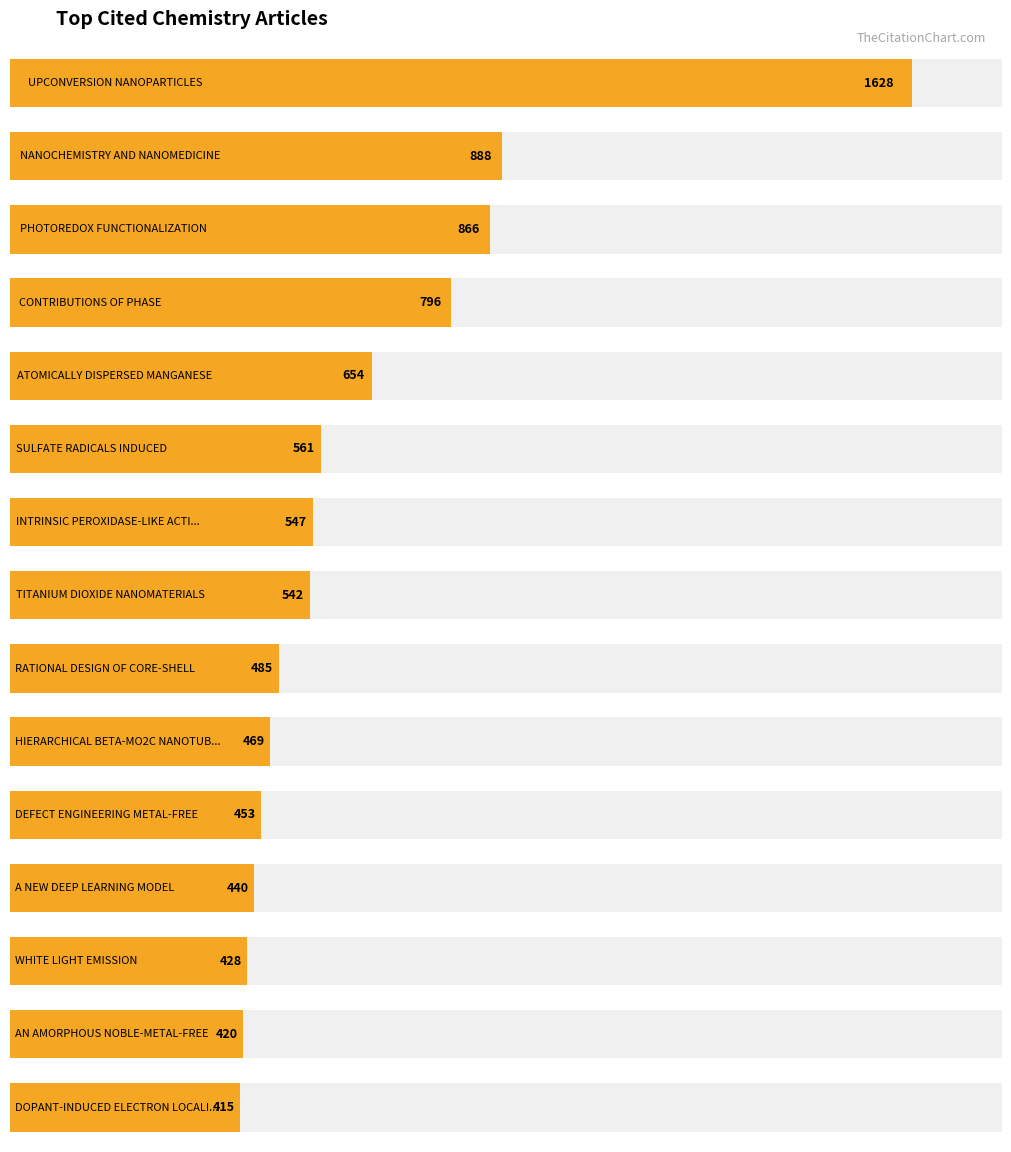

At which category does the chart reach its minimum across all series?

DOPANT-INDUCED ELECTRON LOCALIZATION